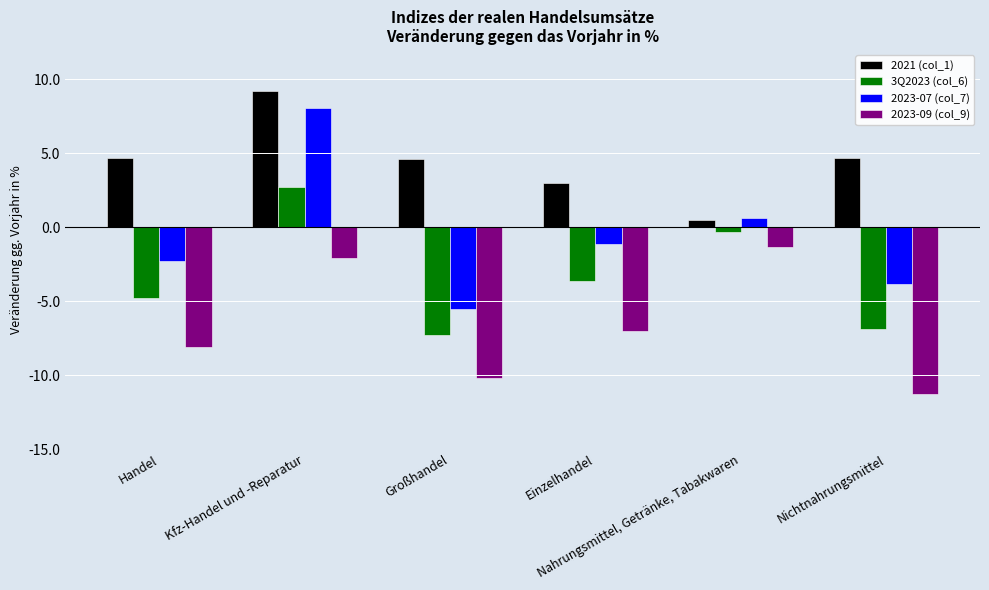

Rank the series by their maximum value, from lowest to highest.

2023-09 (col_9), 3Q2023 (col_6), 2023-07 (col_7), 2021 (col_1)